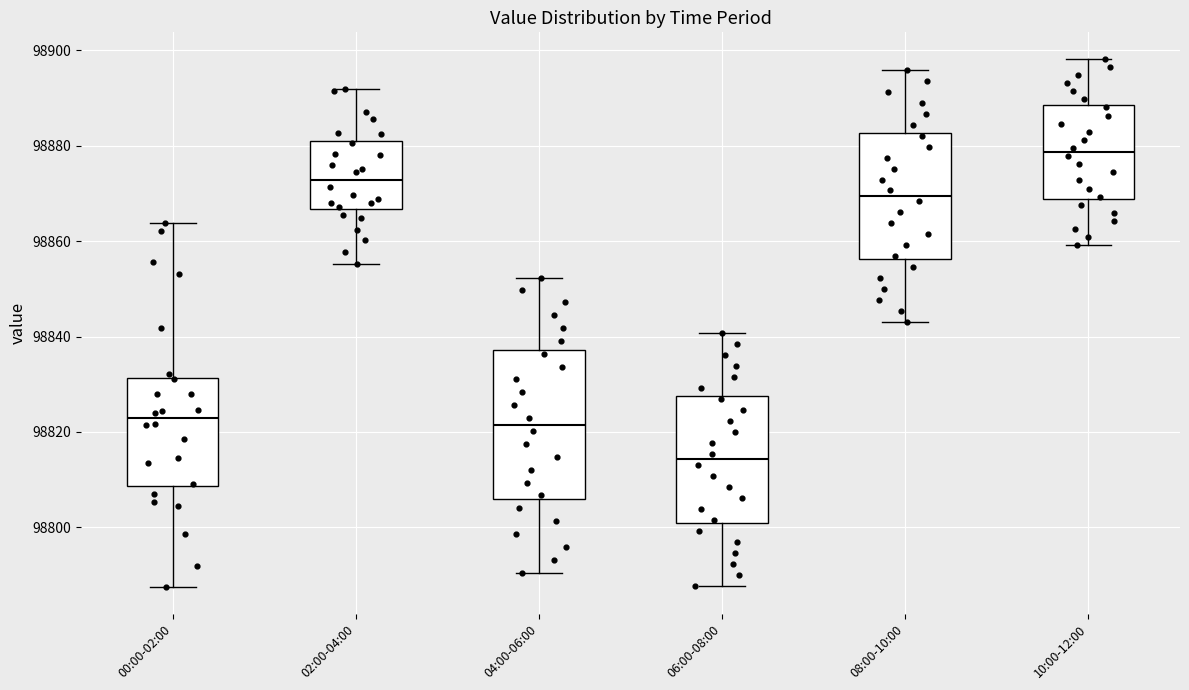

Where does the median line of the box for 06:00-08:00 sit on the y-axis? The values are not printed on the chart, so give them approximately, as read against the axis.

98814